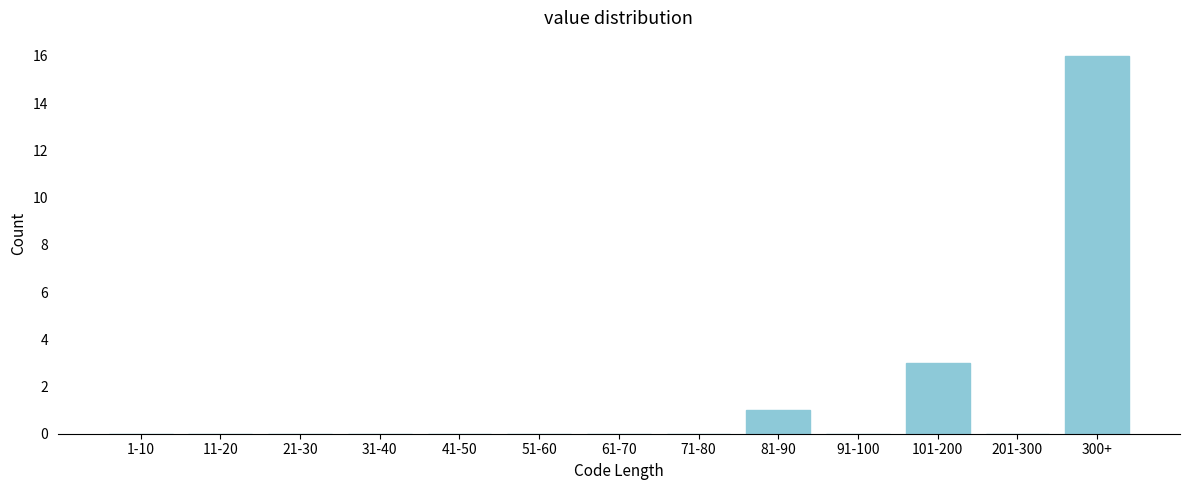

Reading left to right, list all the values displayed in this chart.

1-10=0	11-20=0	21-30=0	31-40=0	41-50=0	51-60=0	61-70=0	71-80=0	81-90=1	91-100=0	101-200=3	201-300=0	300+=16